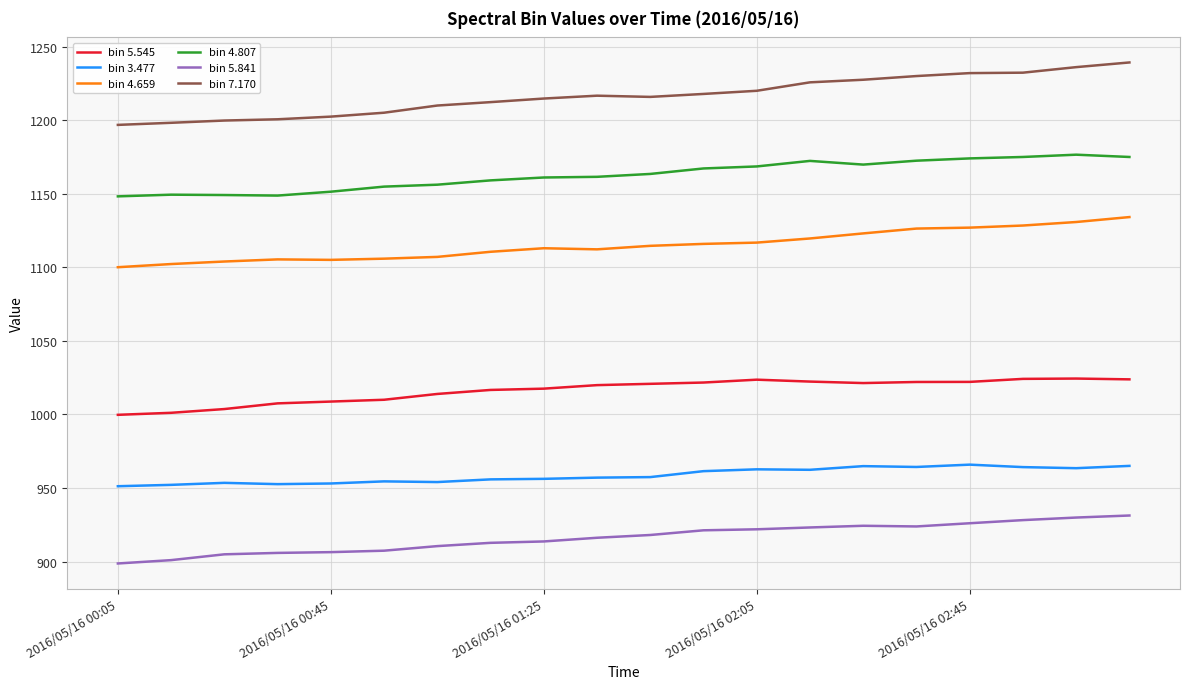

What is the highest value of the bin 7.170 series?

1239.3